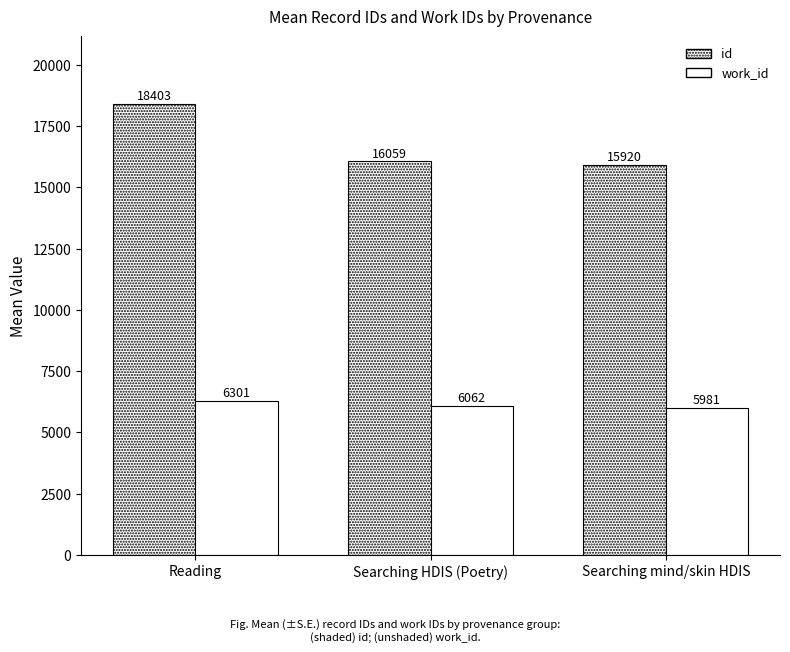

The id series shows 26374.8 at Searching HDIS (Poetry). True or false?

False